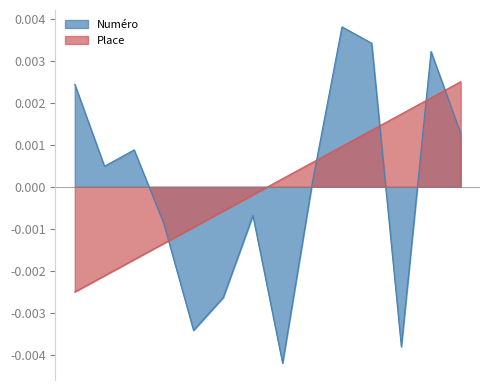

What are all the series names shown in the legend?

Numéro, Place